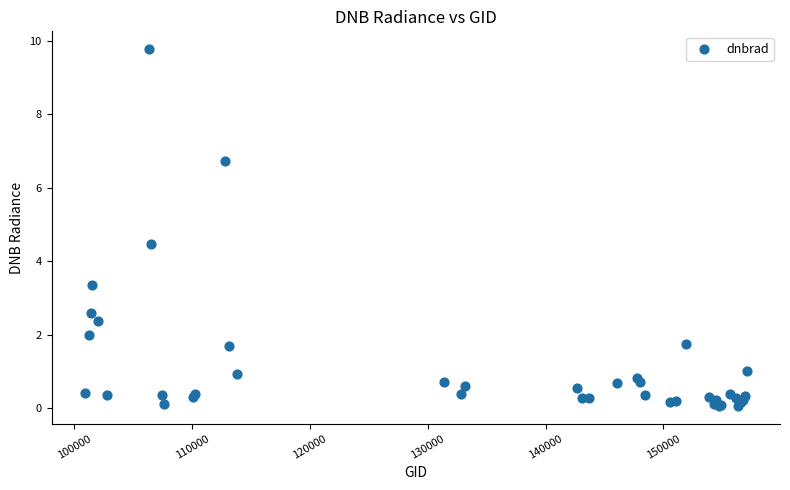

What Y value in the scatter plot is closest to 4?

4.5